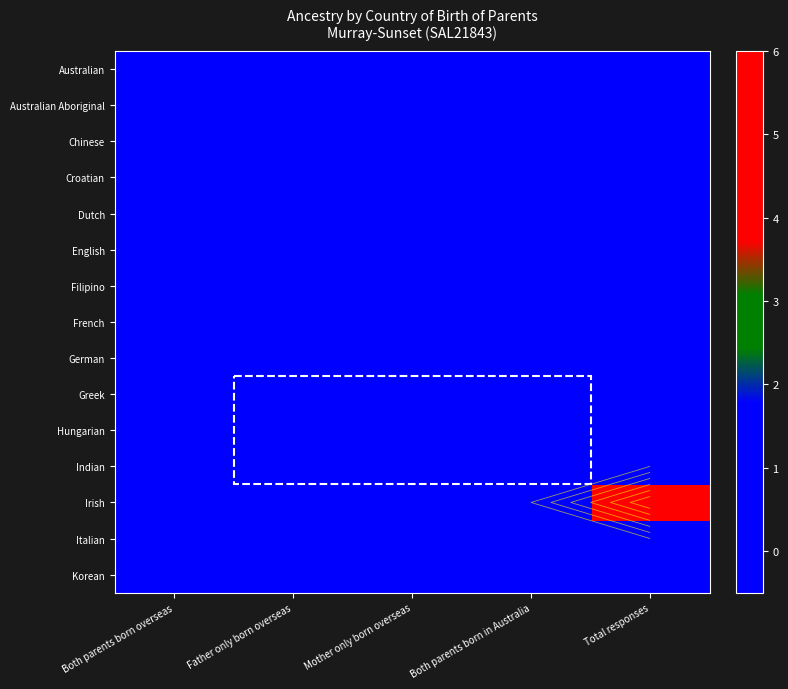

True or false: Australian has a value of 0 at Total responses.

True